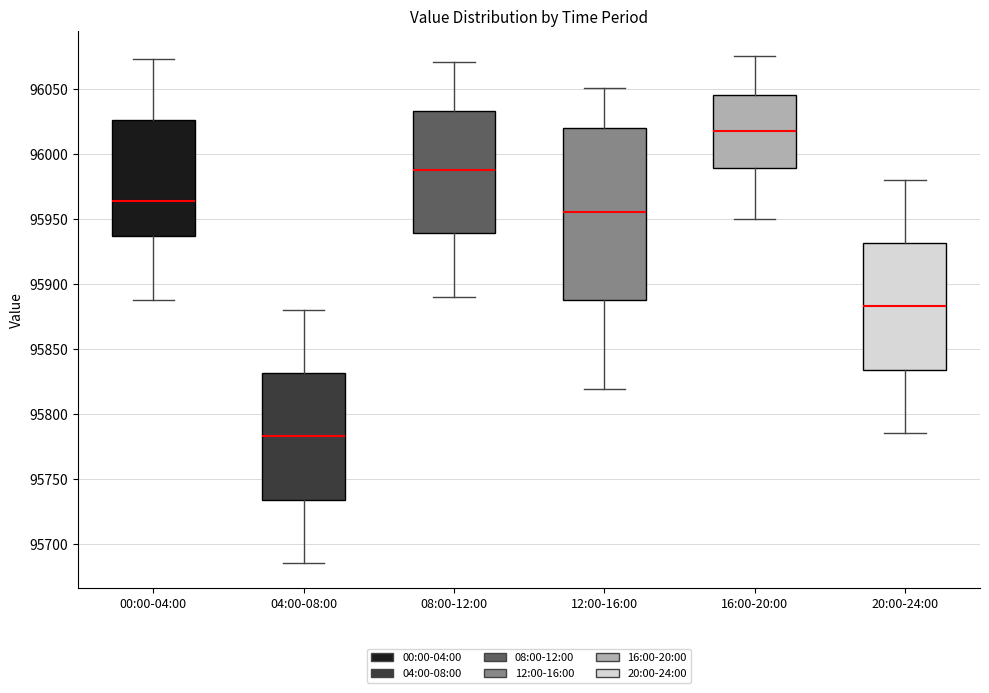

Where is the lower edge of the box for 08:00-12:00 on the y-axis? The values are not printed on the chart, so give them approximately, as read against the axis.

95940